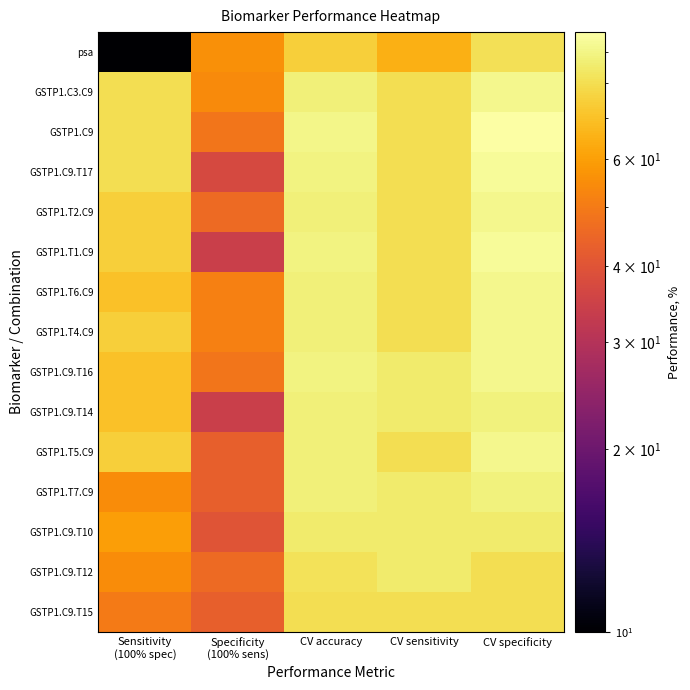

Reading left to right, list all the values displayed in this chart.

psa: Sensitivity
(100% spec)=10.0	Specificity
(100% sens)=55.6	CV accuracy=75.0	CV sensitivity=65.0	CV specificity=80.6
GSTP1.C3.C9: Sensitivity
(100% spec)=80.0	Specificity
(100% sens)=54.3	CV accuracy=87.3	CV sensitivity=80.0	CV specificity=91.4
GSTP1.C9: Sensitivity
(100% spec)=80.0	Specificity
(100% sens)=48.6	CV accuracy=90.9	CV sensitivity=80.0	CV specificity=97.1
GSTP1.C9.T17: Sensitivity
(100% spec)=80.0	Specificity
(100% sens)=37.1	CV accuracy=89.1	CV sensitivity=80.0	CV specificity=94.3
GSTP1.T2.C9: Sensitivity
(100% spec)=75.0	Specificity
(100% sens)=45.7	CV accuracy=87.3	CV sensitivity=80.0	CV specificity=91.4
GSTP1.T1.C9: Sensitivity
(100% spec)=75.0	Specificity
(100% sens)=34.3	CV accuracy=89.1	CV sensitivity=80.0	CV specificity=94.3
GSTP1.T6.C9: Sensitivity
(100% spec)=70.0	Specificity
(100% sens)=51.4	CV accuracy=87.3	CV sensitivity=80.0	CV specificity=91.4
GSTP1.T4.C9: Sensitivity
(100% spec)=75.0	Specificity
(100% sens)=51.4	CV accuracy=87.3	CV sensitivity=80.0	CV specificity=91.4
GSTP1.C9.T16: Sensitivity
(100% spec)=70.0	Specificity
(100% sens)=48.6	CV accuracy=89.1	CV sensitivity=85.0	CV specificity=91.4
GSTP1.C9.T14: Sensitivity
(100% spec)=70.0	Specificity
(100% sens)=34.3	CV accuracy=87.3	CV sensitivity=85.0	CV specificity=88.6
GSTP1.T5.C9: Sensitivity
(100% spec)=75.0	Specificity
(100% sens)=42.9	CV accuracy=87.3	CV sensitivity=80.0	CV specificity=91.4
GSTP1.T7.C9: Sensitivity
(100% spec)=55.0	Specificity
(100% sens)=42.9	CV accuracy=87.3	CV sensitivity=85.0	CV specificity=88.6
GSTP1.C9.T10: Sensitivity
(100% spec)=60.0	Specificity
(100% sens)=40.0	CV accuracy=85.5	CV sensitivity=85.0	CV specificity=85.7
GSTP1.C9.T12: Sensitivity
(100% spec)=55.0	Specificity
(100% sens)=45.7	CV accuracy=81.8	CV sensitivity=85.0	CV specificity=80.0
GSTP1.C9.T15: Sensitivity
(100% spec)=50.0	Specificity
(100% sens)=42.9	CV accuracy=80.0	CV sensitivity=80.0	CV specificity=80.0